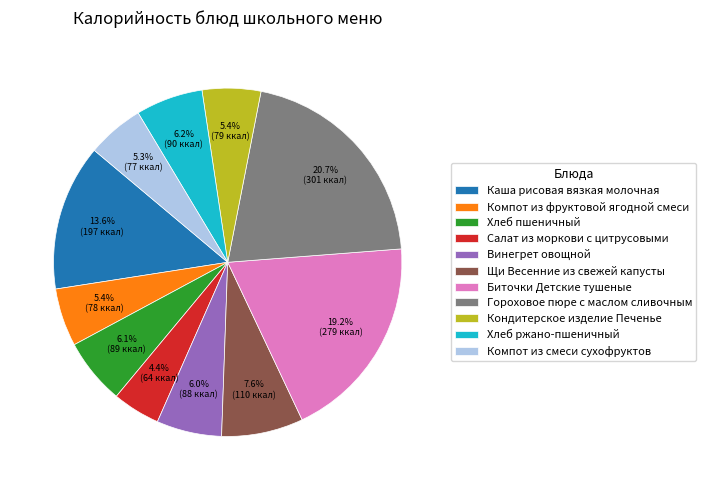

What is the total percentage of Салат из моркови с цитрусовыми and Биточки Детские тушеные?

23.6%